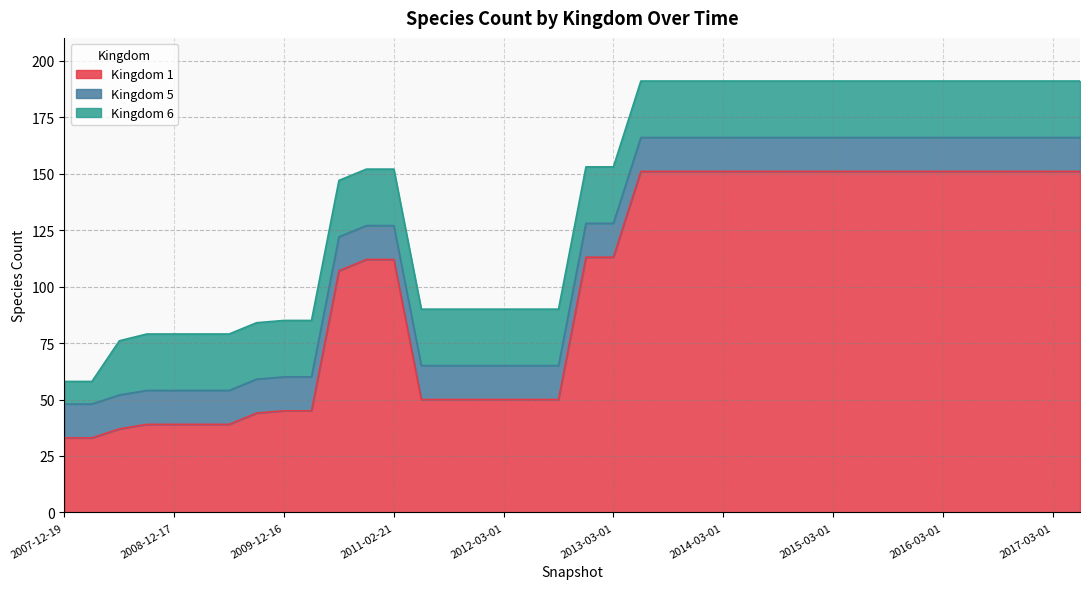

Which category has the highest value in the 5 series?

2007-12-19